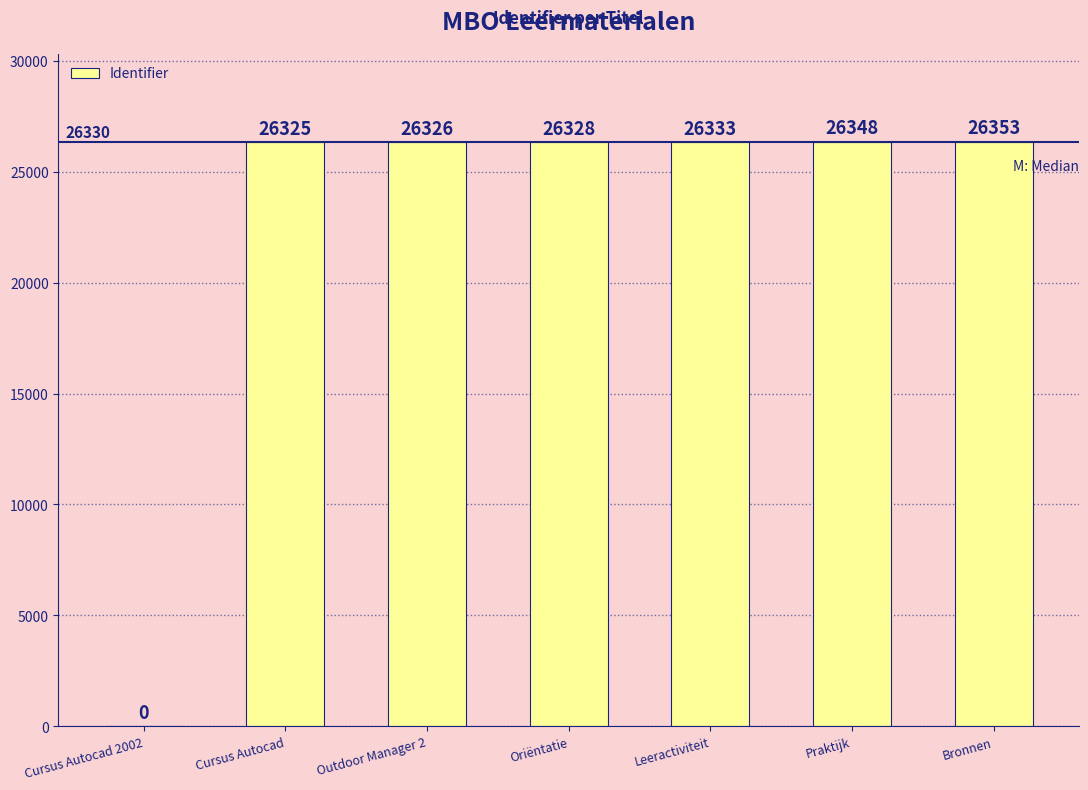

What is the sum of all values?

158013